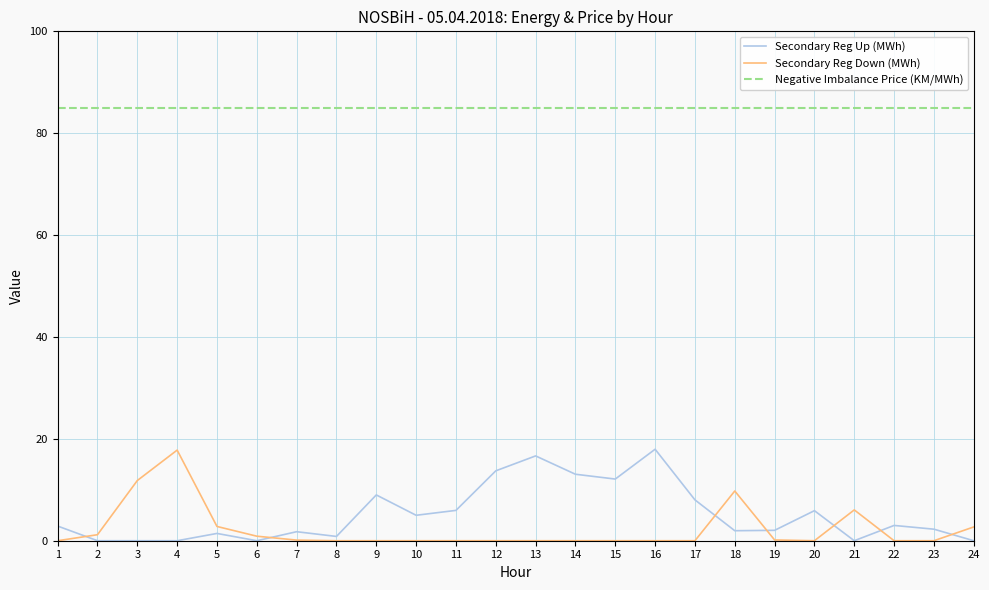

True or false: Secondary Reg Down (MWh) and Negative Imbalance Price (KM/MWh) cross at least once.

False